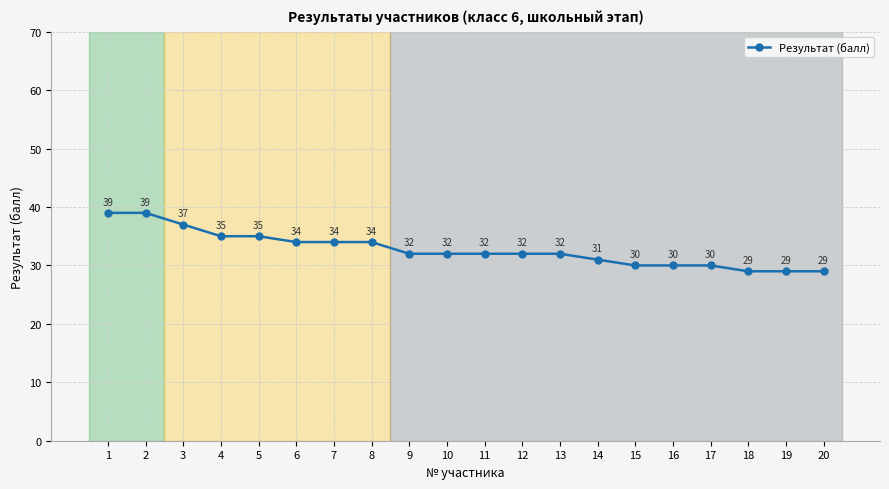

How many data points are less than 32?

7